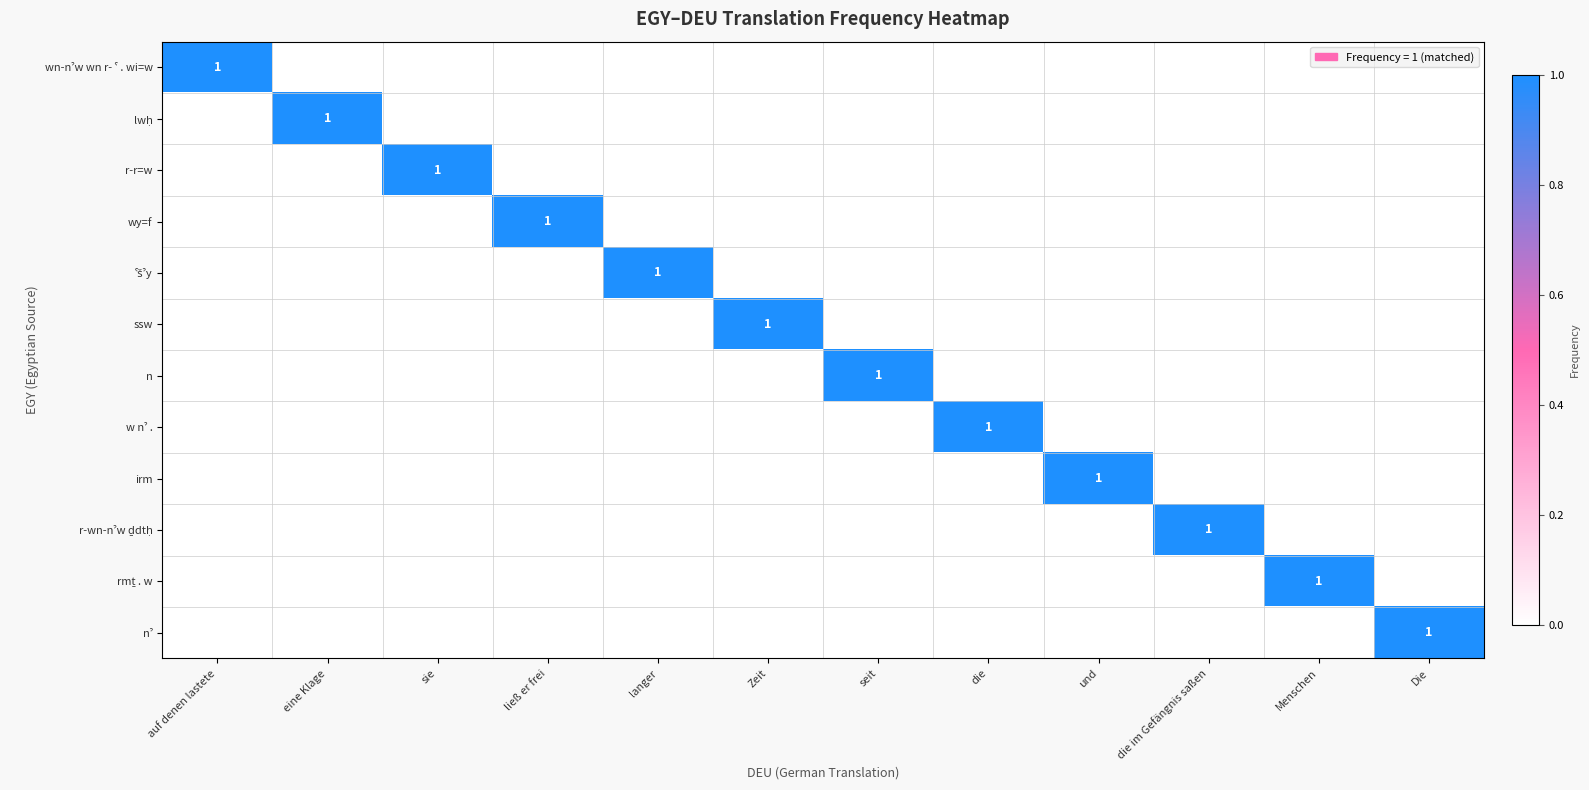

Which category has the highest value across all series?

auf denen lastete